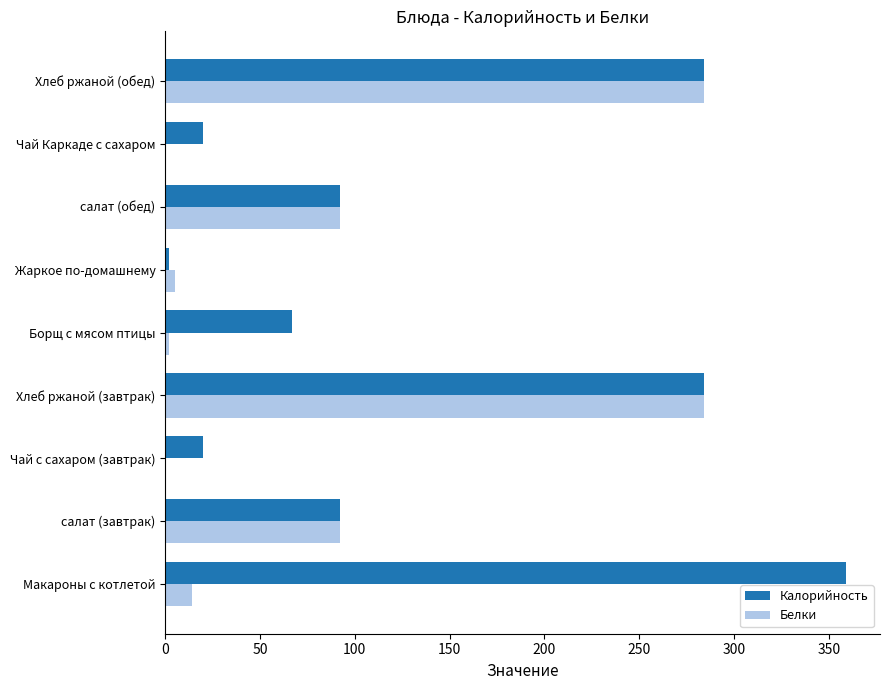

At which label does Калорийность reach its peak?

Макароны с котлетой